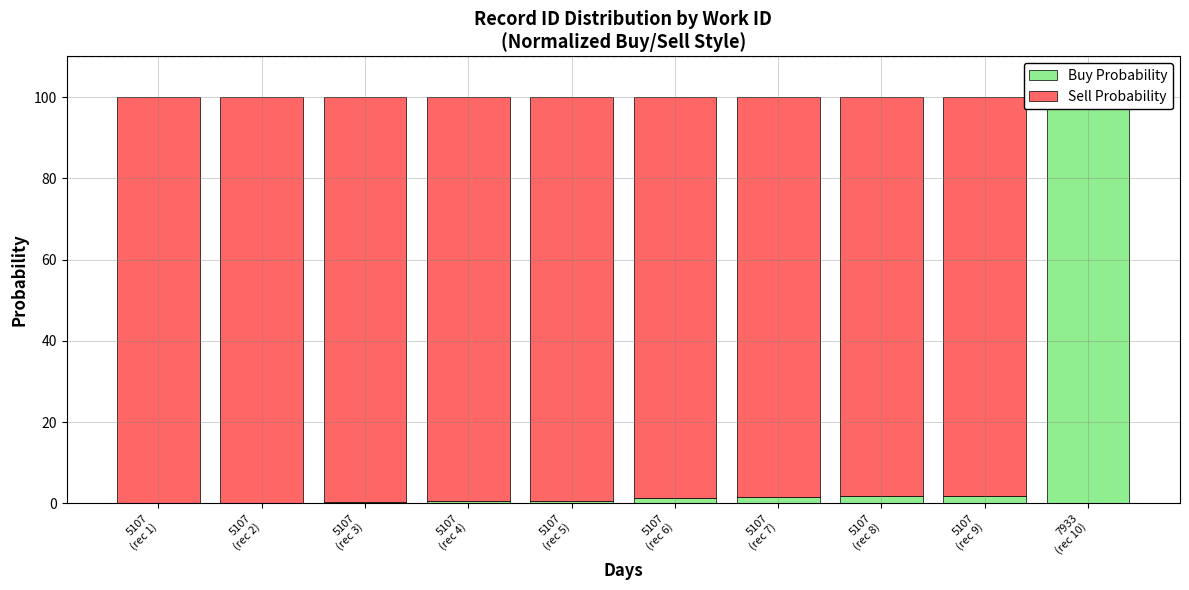

What is the sum of all Buy Probability values?

108.3